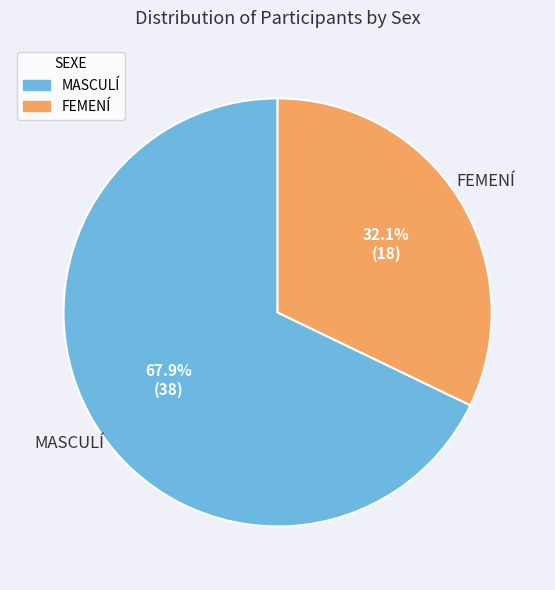

What portion of the pie excludes MASCULÍ?

32.1%